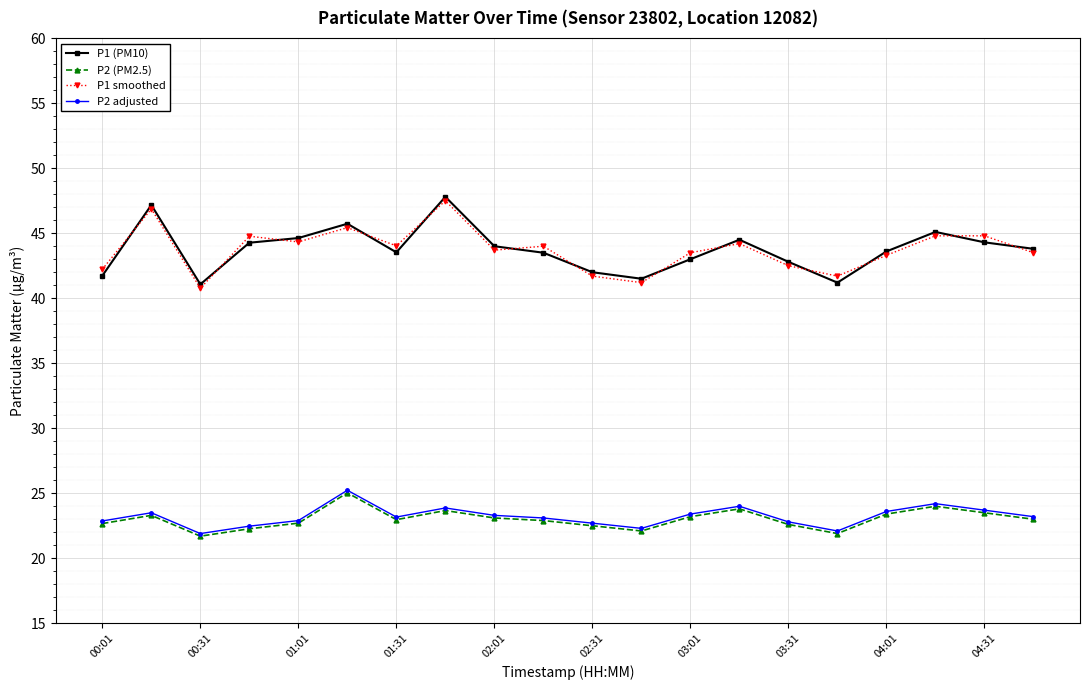

What is the minimum value shown in the chart?

21.7